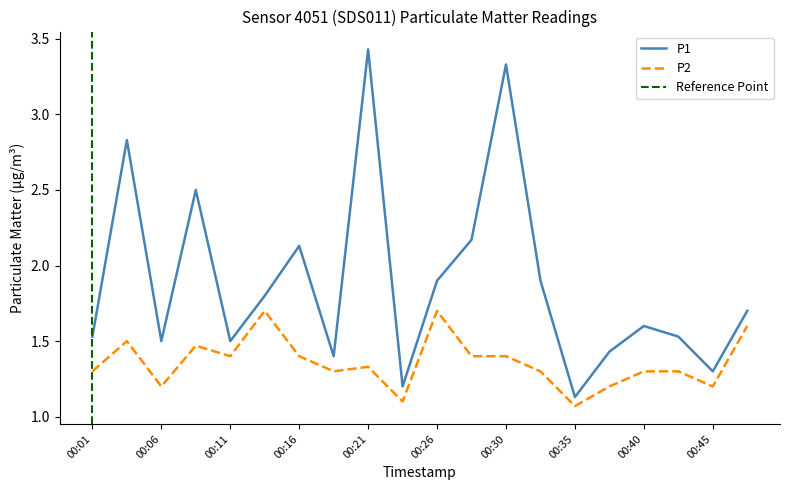

At which category does P1 reach its first local peak?

00:04